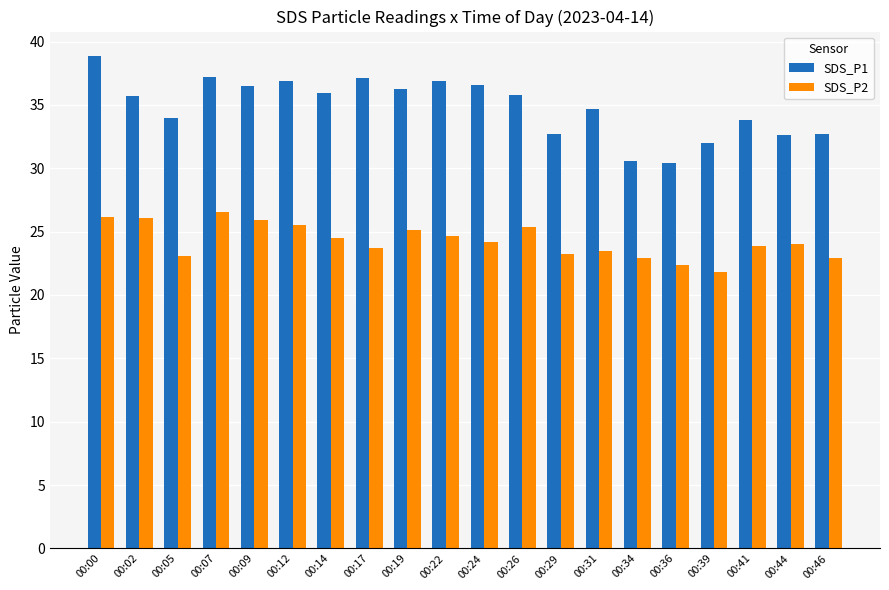

List the series in order of their overall mean, highest first.

SDS_P1, SDS_P2